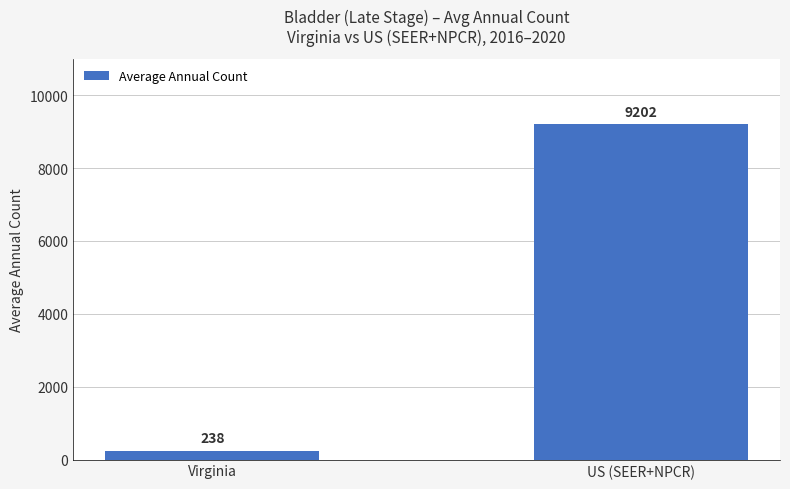

What is the average value?

4720